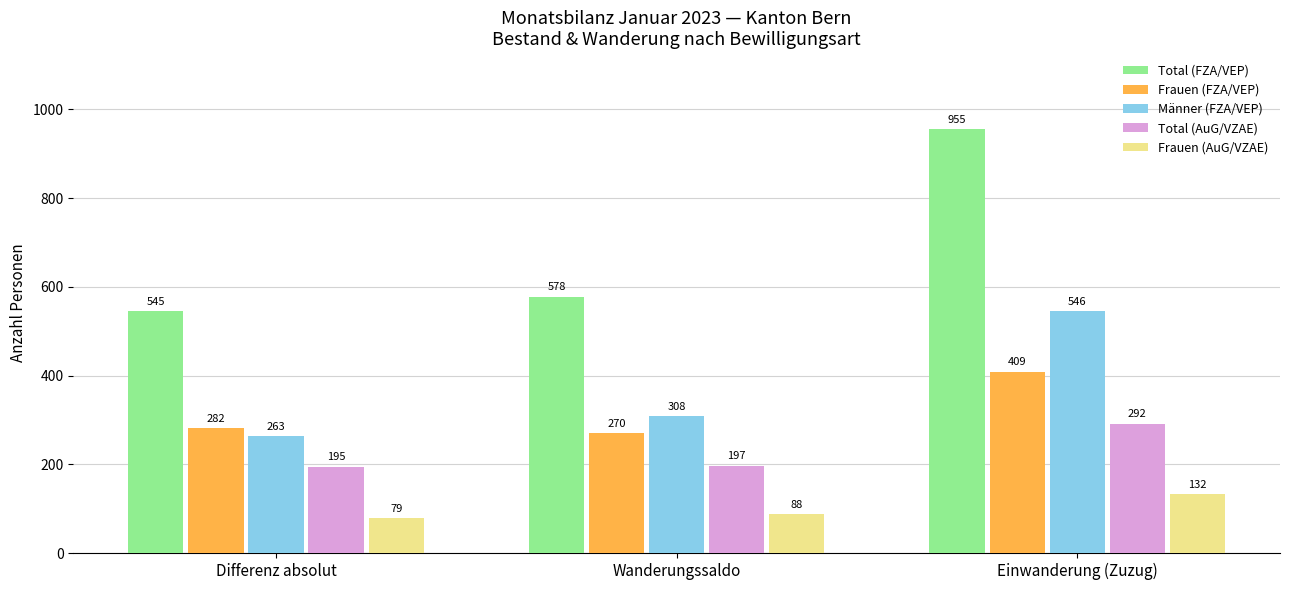

Which series changed the most between Differenz absolut and Wanderungssaldo?

Männer (FZA/VEP)